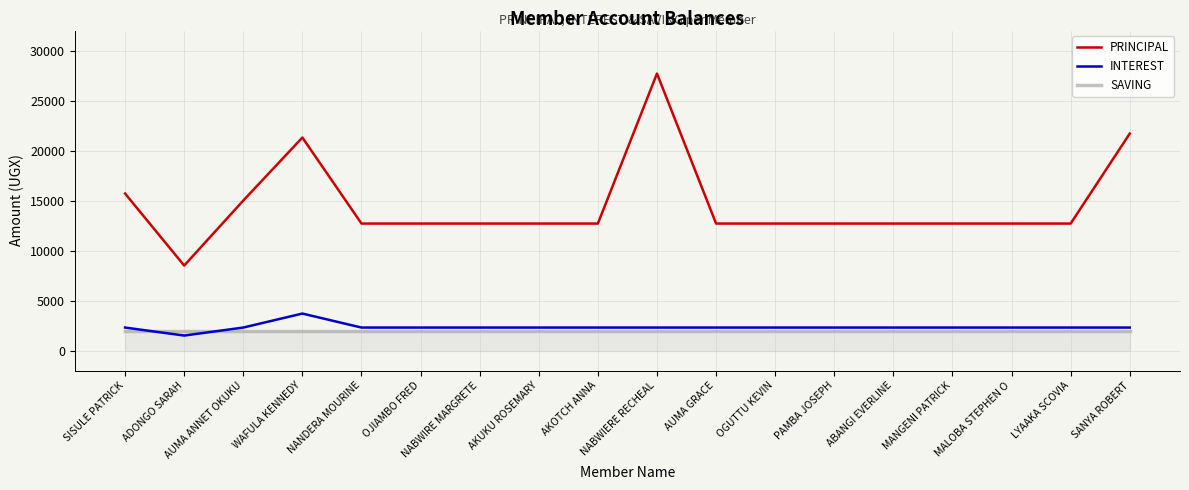

Reading left to right, what are all the values shown in this chart?

PRINCIPAL: 15700	8500	15000	21300	12700	12700	12700	12700	12700	27700	12700	12700	12700	12700	12700	12700	12700	21700
INTEREST: 2300	1500	2300	3700	2300	2300	2300	2300	2300	2300	2300	2300	2300	2300	2300	2300	2300	2300
SAVING: 2000	2000	2000	2000	2000	2000	2000	2000	2000	2000	2000	2000	2000	2000	2000	2000	2000	2000